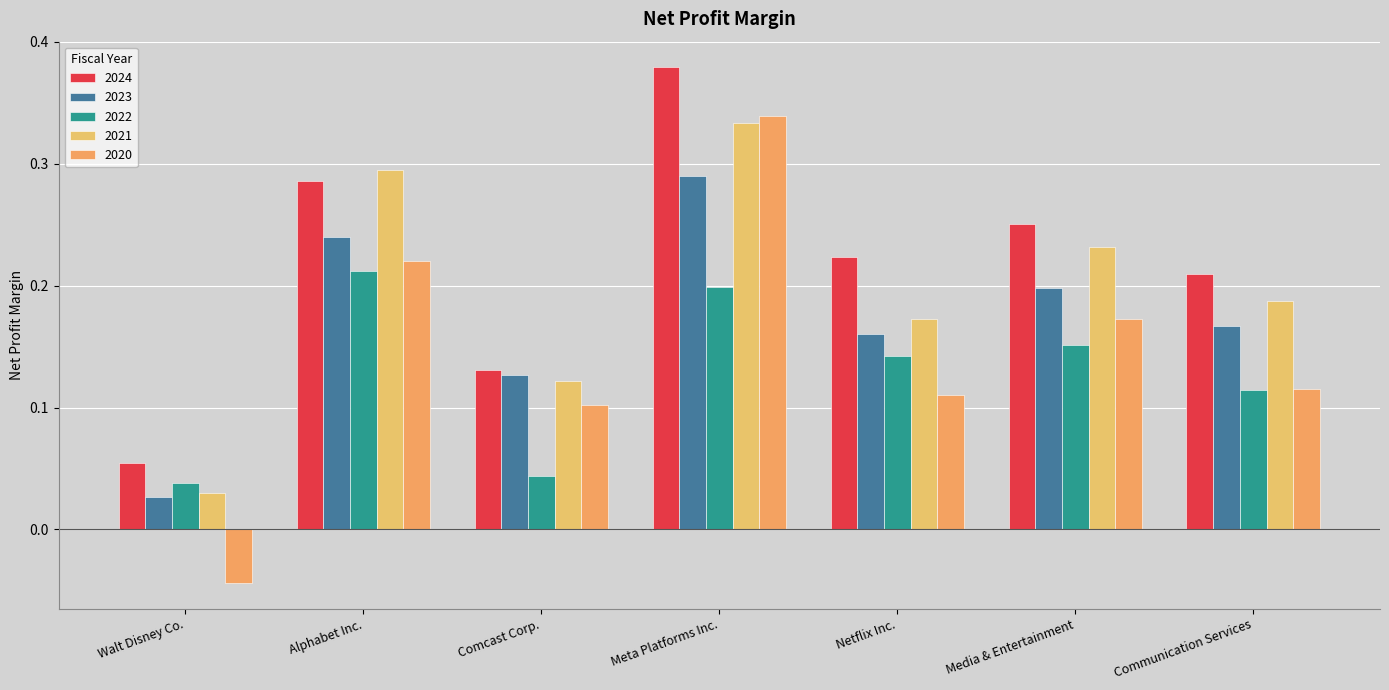

What is the total value across all series at Netflix Inc.?

0.8